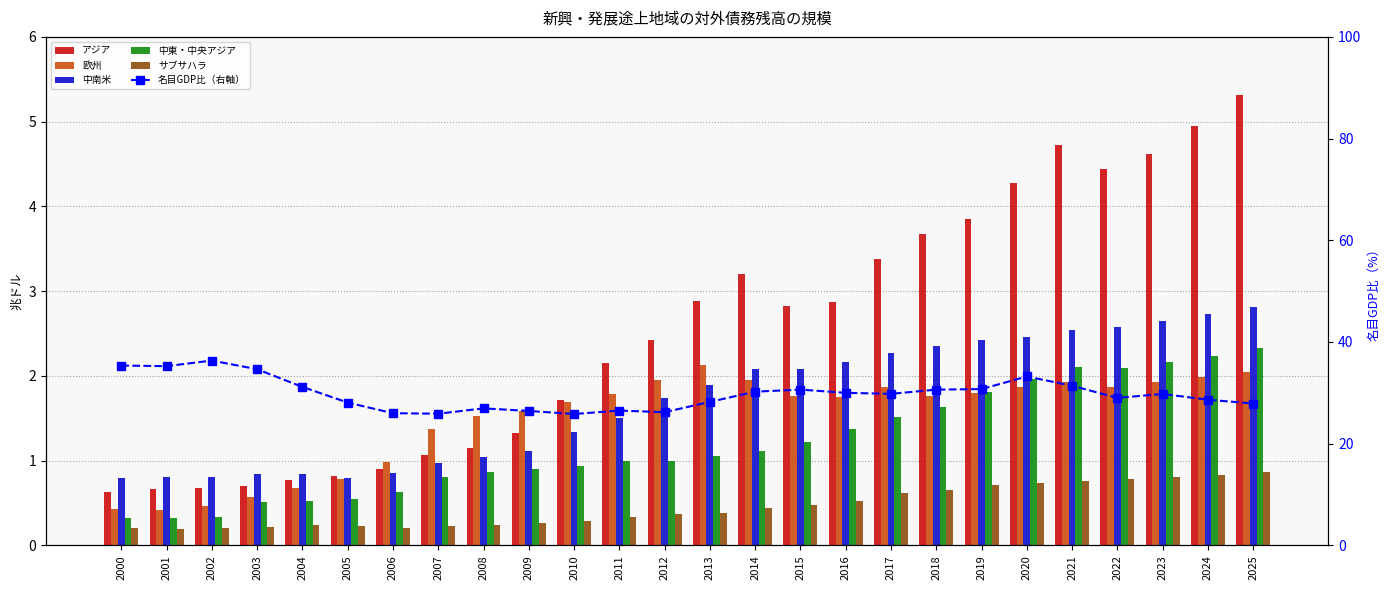

Are the bars grouped side by side (vs. stacked)?

Yes